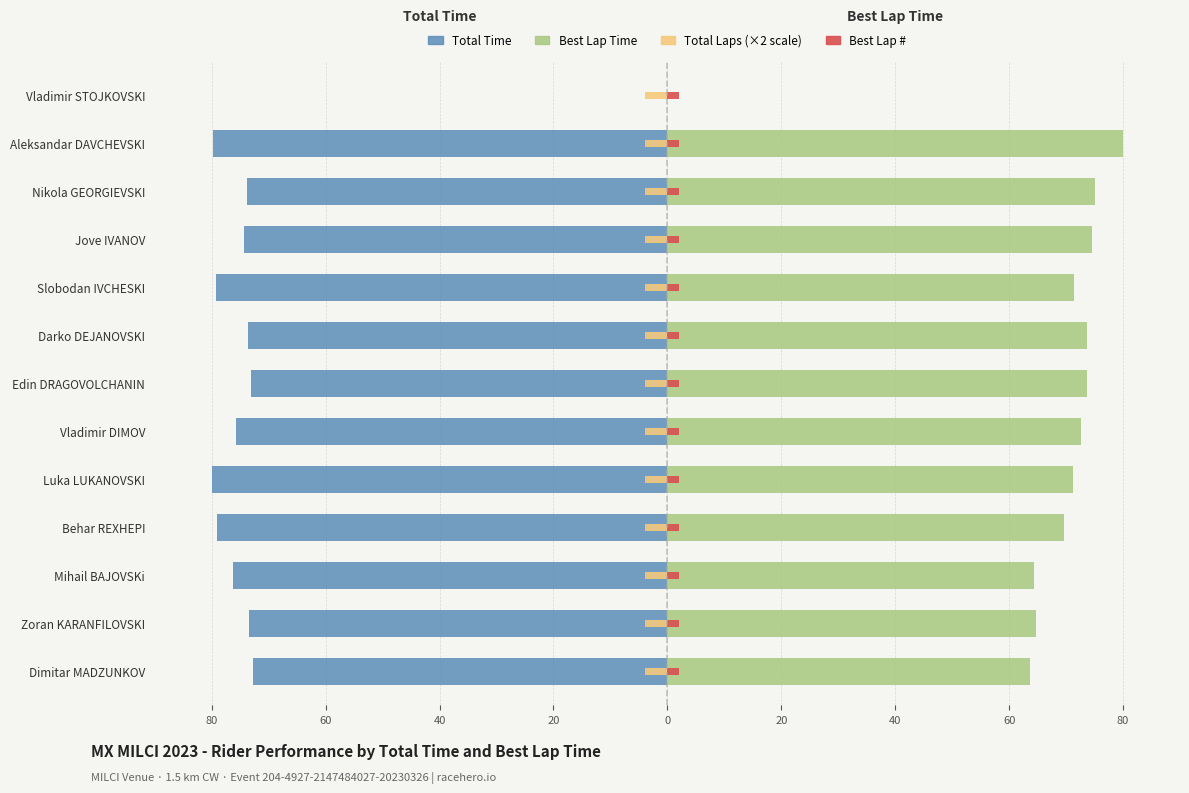

What are all the series names shown in the legend?

Total Time, Best Lap Time, Total Laps (×2 scale), Best Lap #